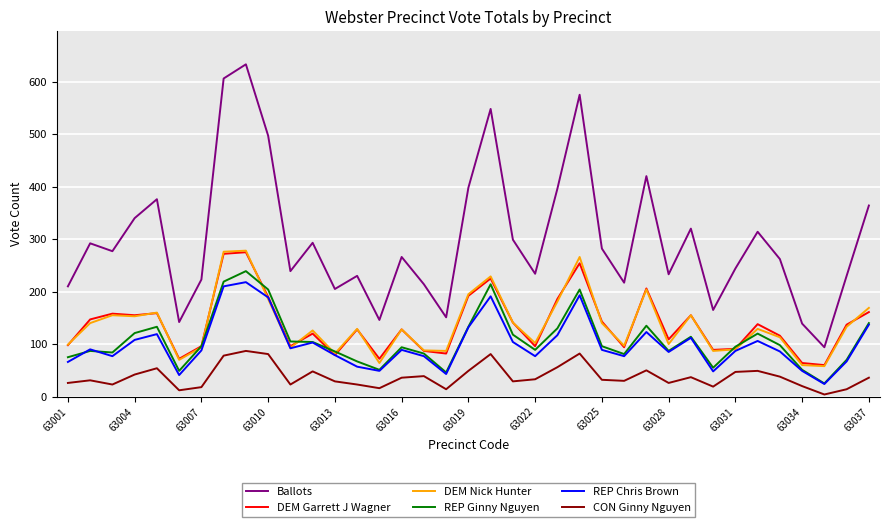

What is the maximum value for DEM Garrett J Wagner?

275